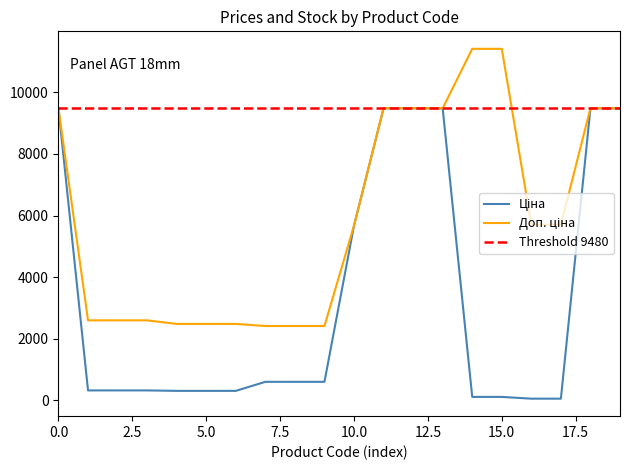

Does the chart display data point markers on the line(s)?

No